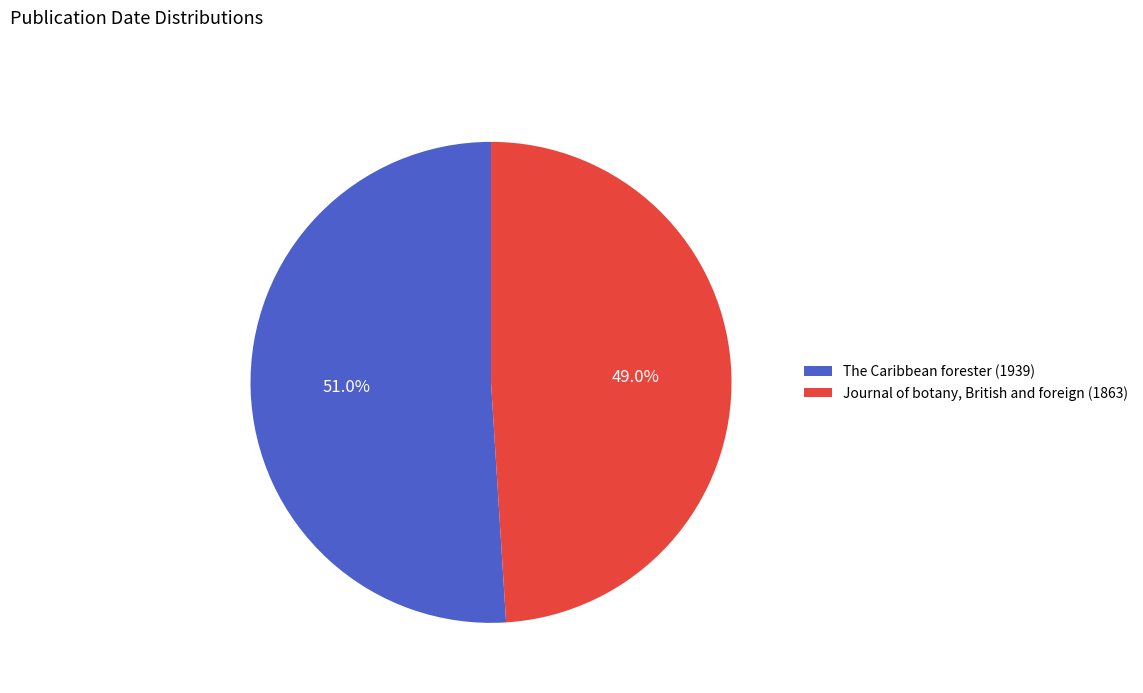

To the nearest percent, what percentage of the pie is The Caribbean forester (1939)?

51%